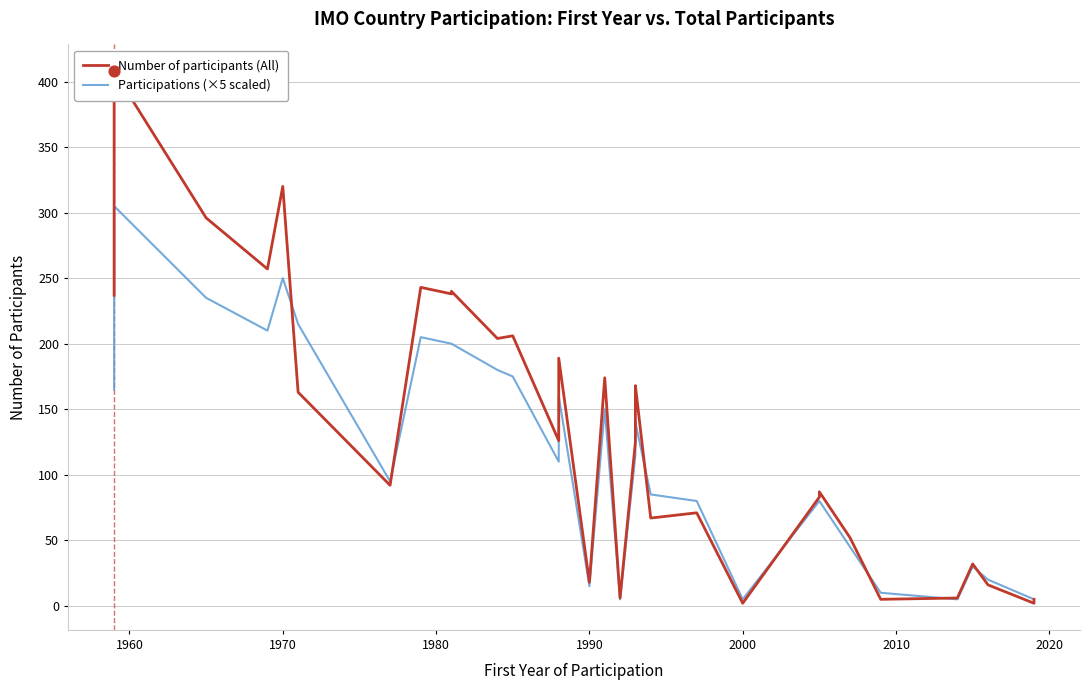

Which series has the largest total across all categories?

Number of participants (All)